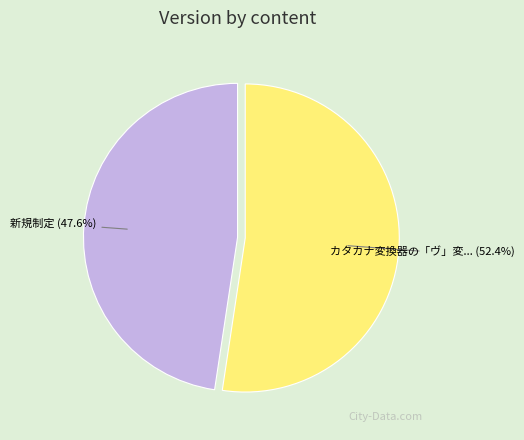

Does any single category account for the majority?

Yes